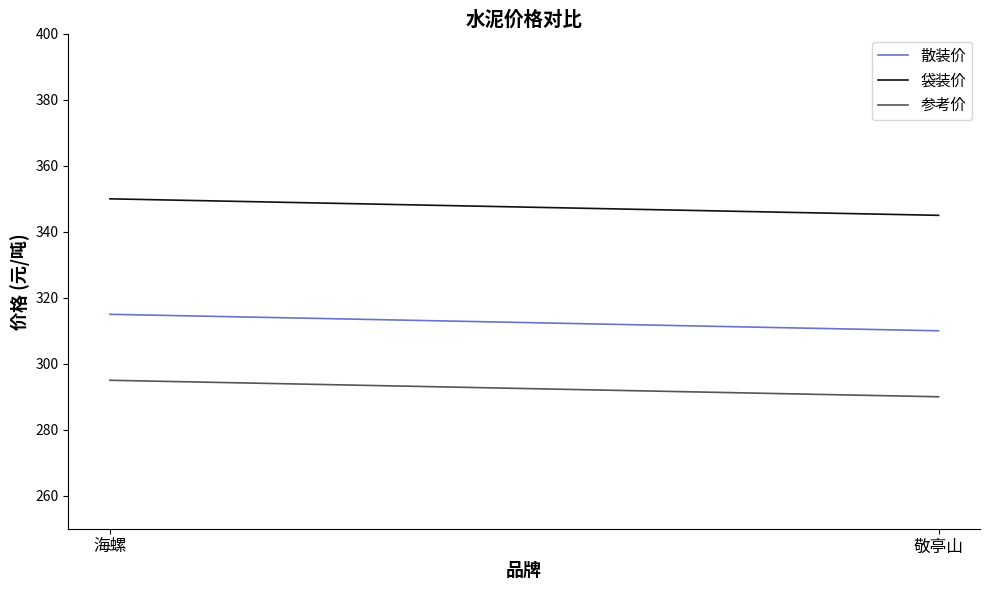

Rank the series at 海螺 from highest to lowest value.

袋装价, 散装价, 参考价